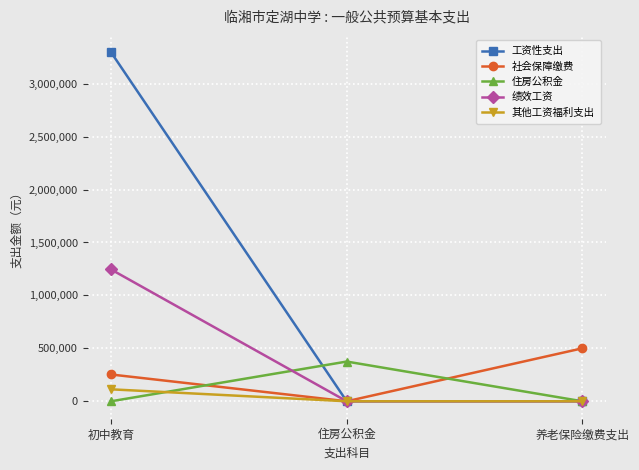

What is the label of the 1st point from the right?

养老保险缴费支出